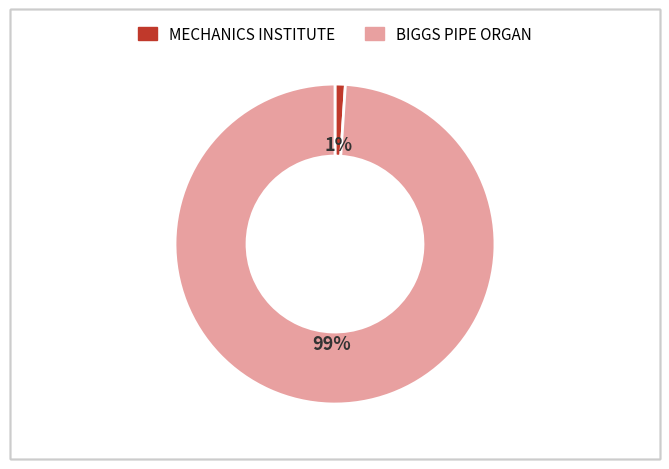

To the nearest percent, what is the combined percentage of BIGGS PIPE ORGAN and MECHANICS INSTITUTE?

100%